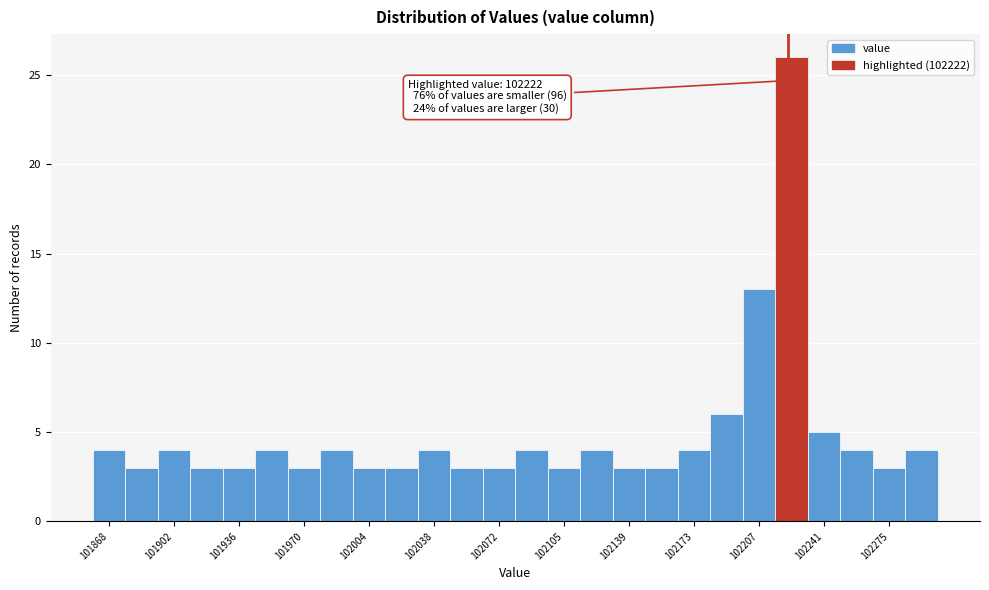

Read against the x-axis, roughly where is the centre of the tallest bar?

102225